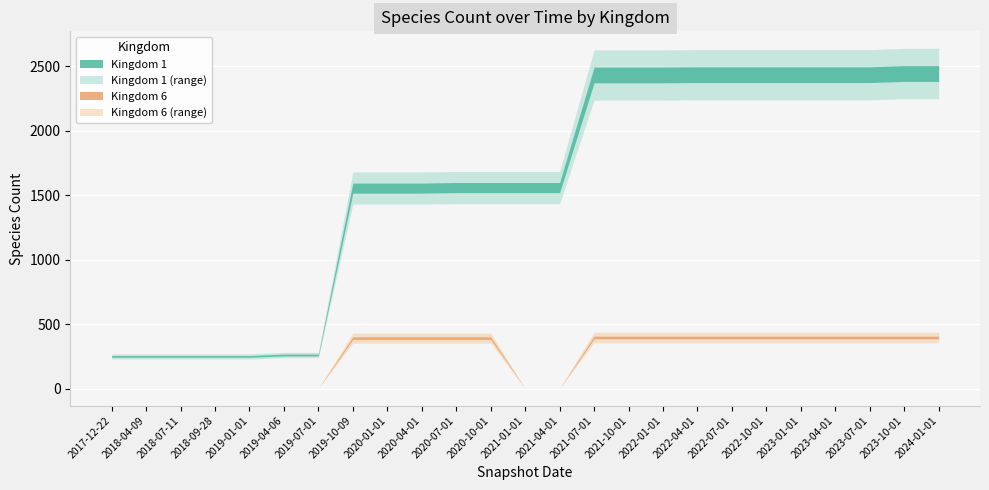

What is the difference between the highest and lowest values at 24?

2046